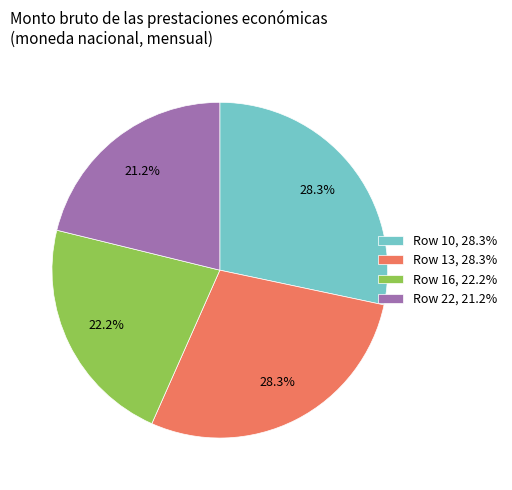

Is there any slice that represents more than half of the pie?

No